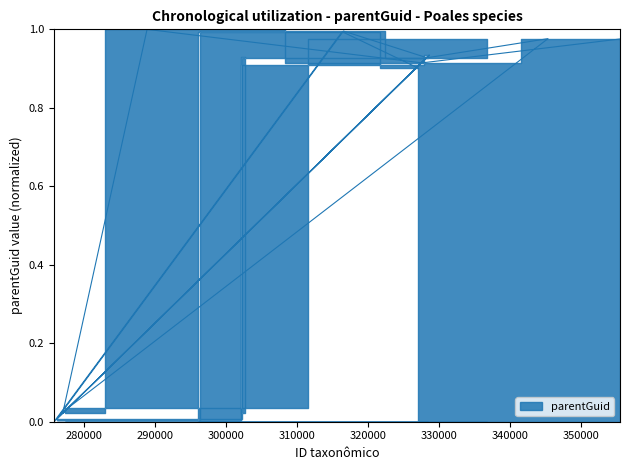

How many distinct data groups are displayed?

1